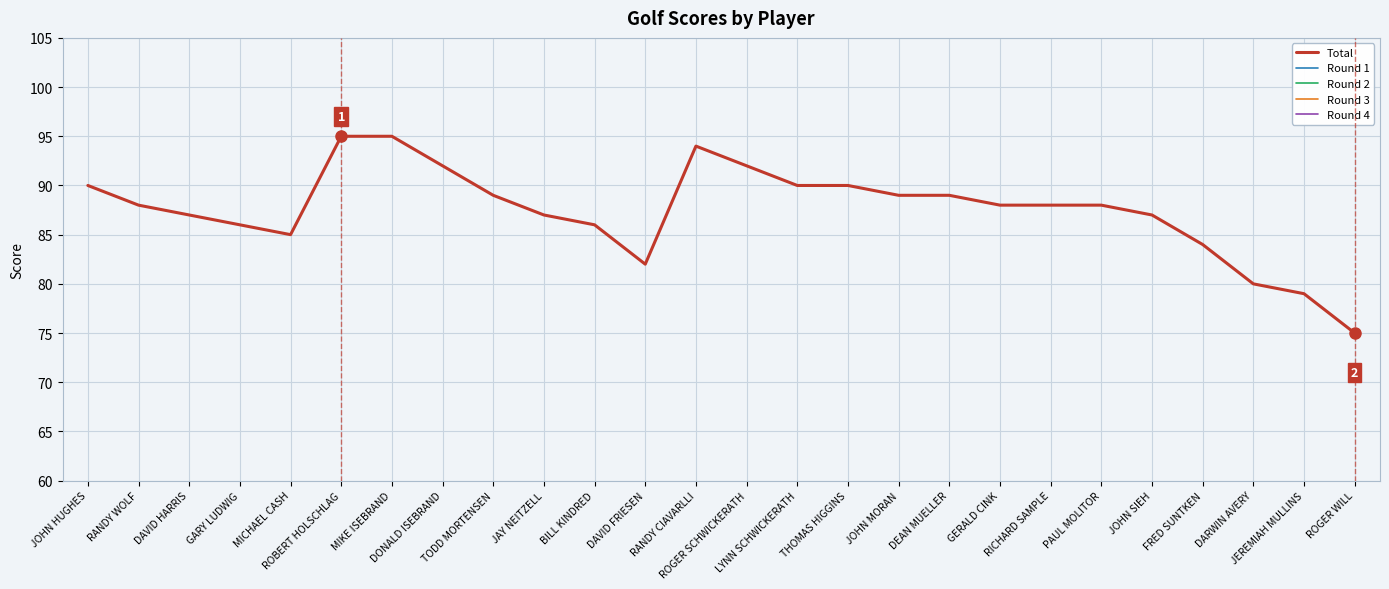

What position from the right is LYNN SCHWICKERATH?

12